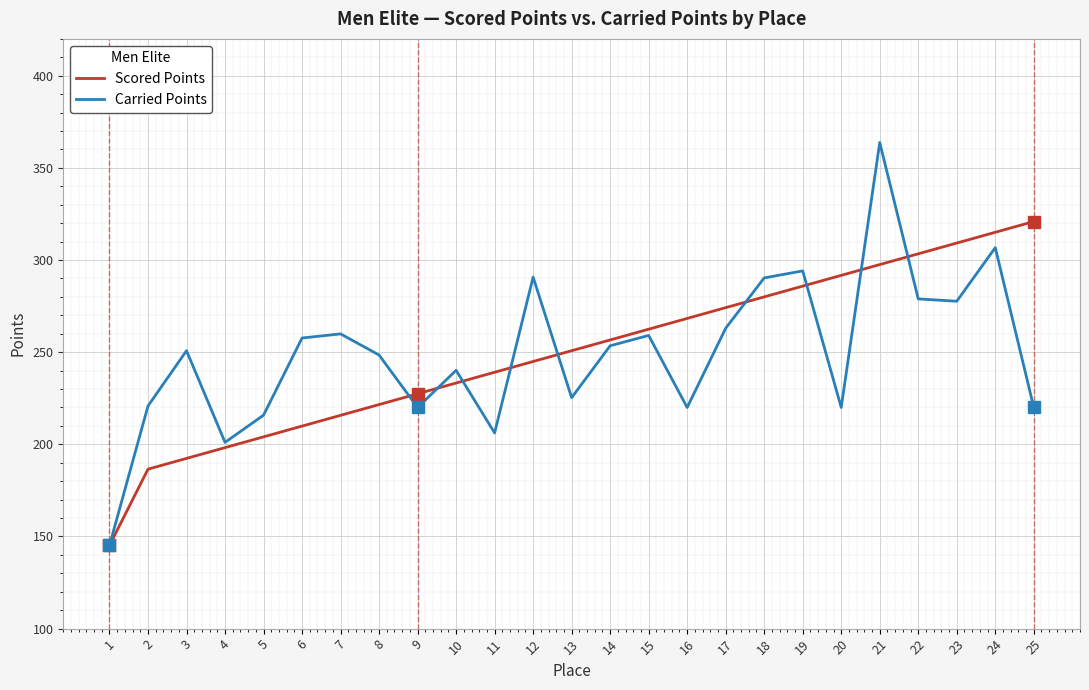

At 20, list the series in order from largest to smallest.

Scored Points, Carried Points